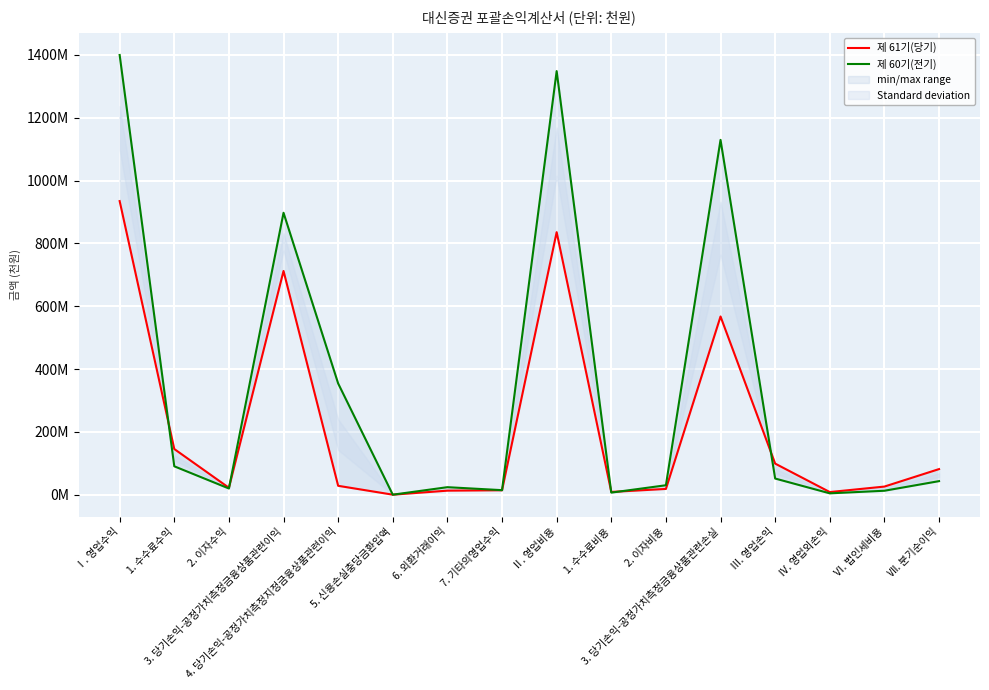

At which category does 제 60기(전기) reach its first local valley?

2. 이자수익